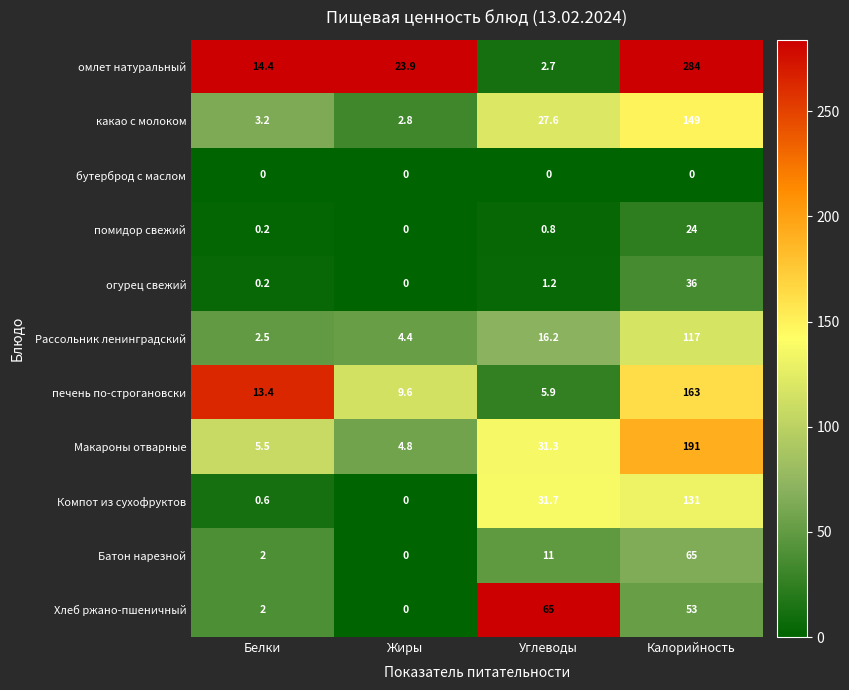

Is the value of огурец свежий at Углеводы greater than the value of Хлеб ржано-пшеничный at Углеводы?

No